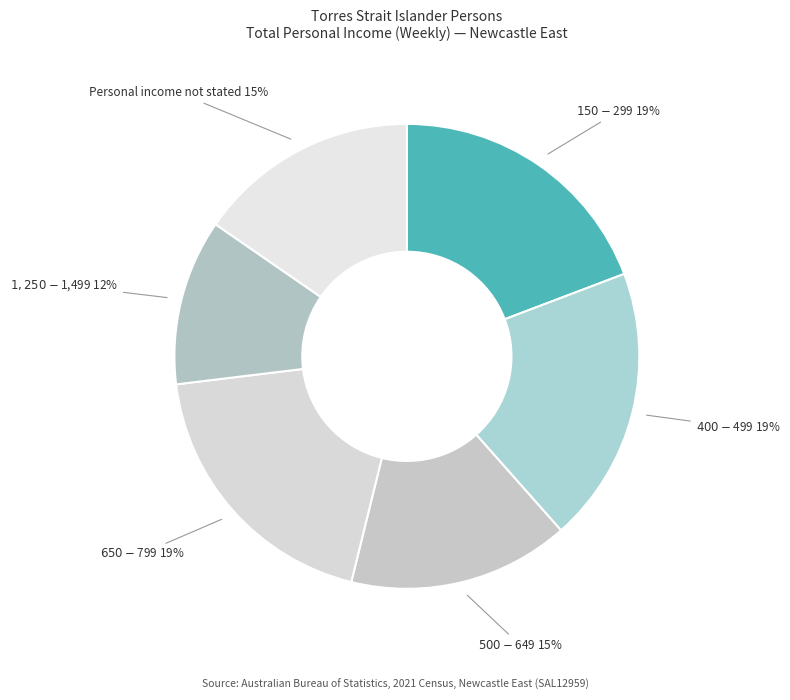

To the nearest percent, what portion does $500-$649 represent?

15%